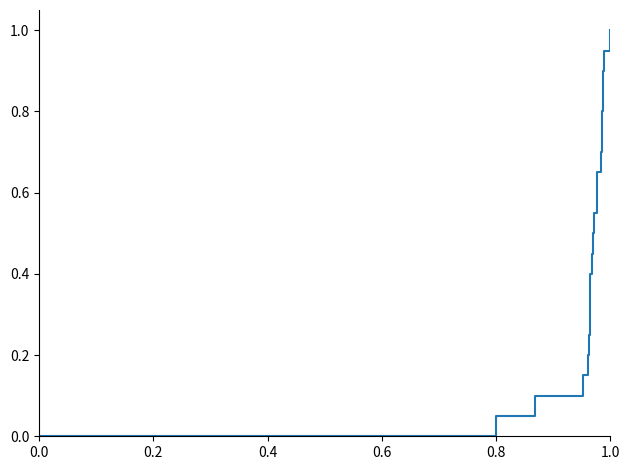

What is the value of the 20th point from the left?

0.9